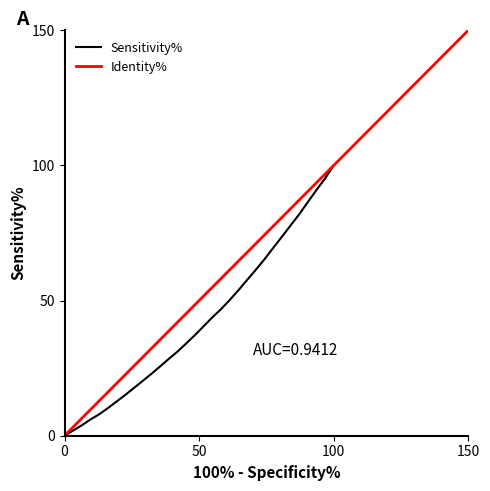

What is the average value?

42.8